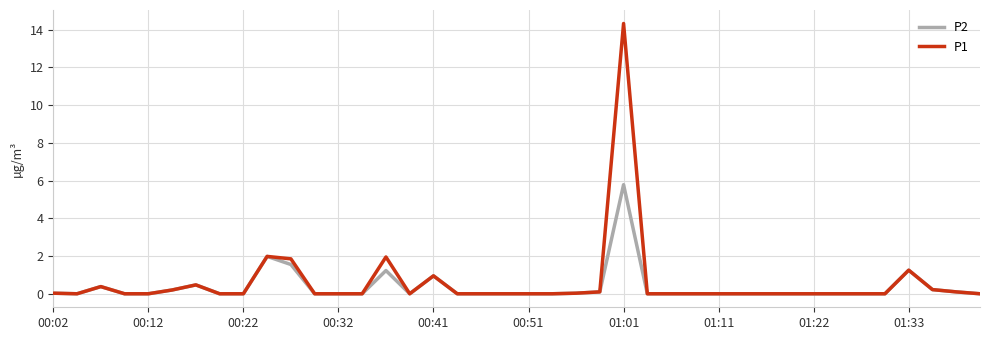

What is the greatest value displayed?

14.3